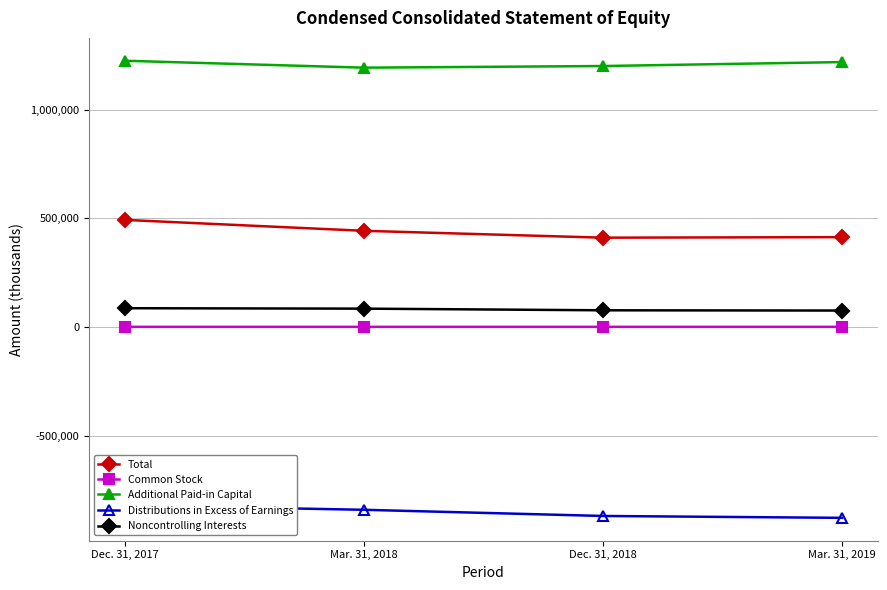

What is the value of the Additional Paid-in Capital point at the 4th from the left?

1217952